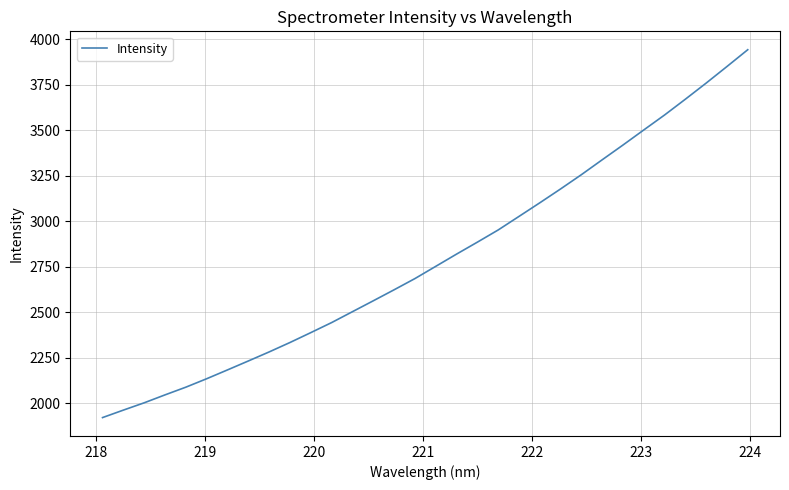

What is the difference between the maximum and minimum values?

2022.8